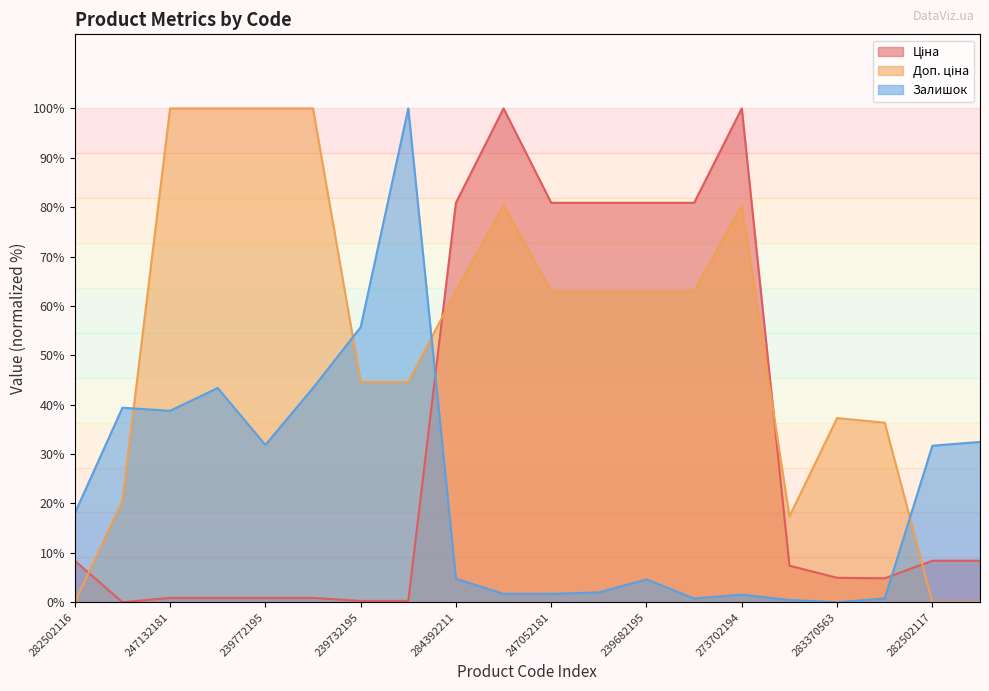

What are all the series names shown in the legend?

Ціна, Доп. ціна, Залишок